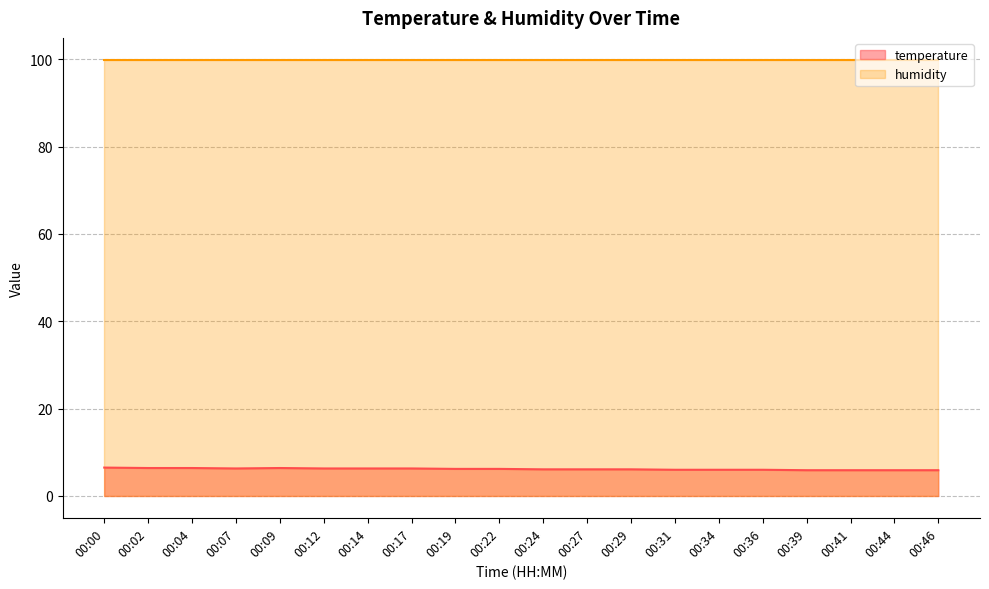

What is the value of the 5th point from the left?

6.4